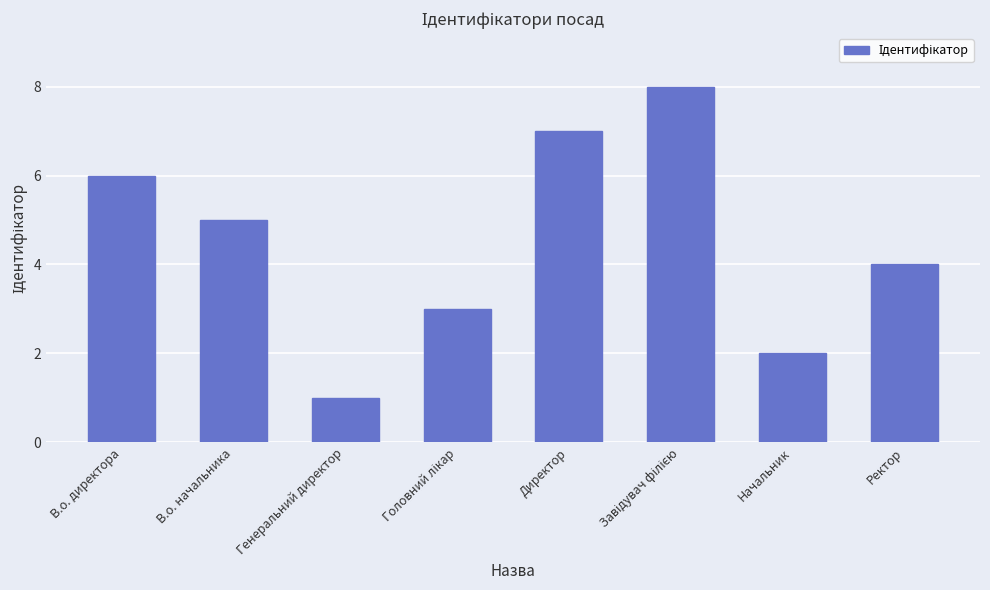

What is the difference between the maximum and minimum values?

7